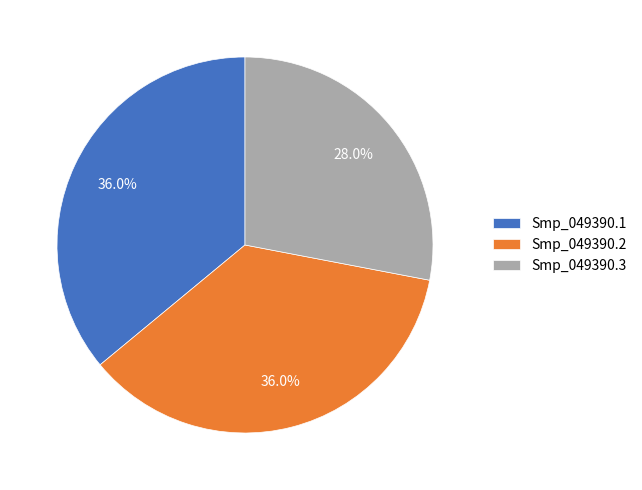

What is the smallest slice in the pie chart?

Smp_049390.3